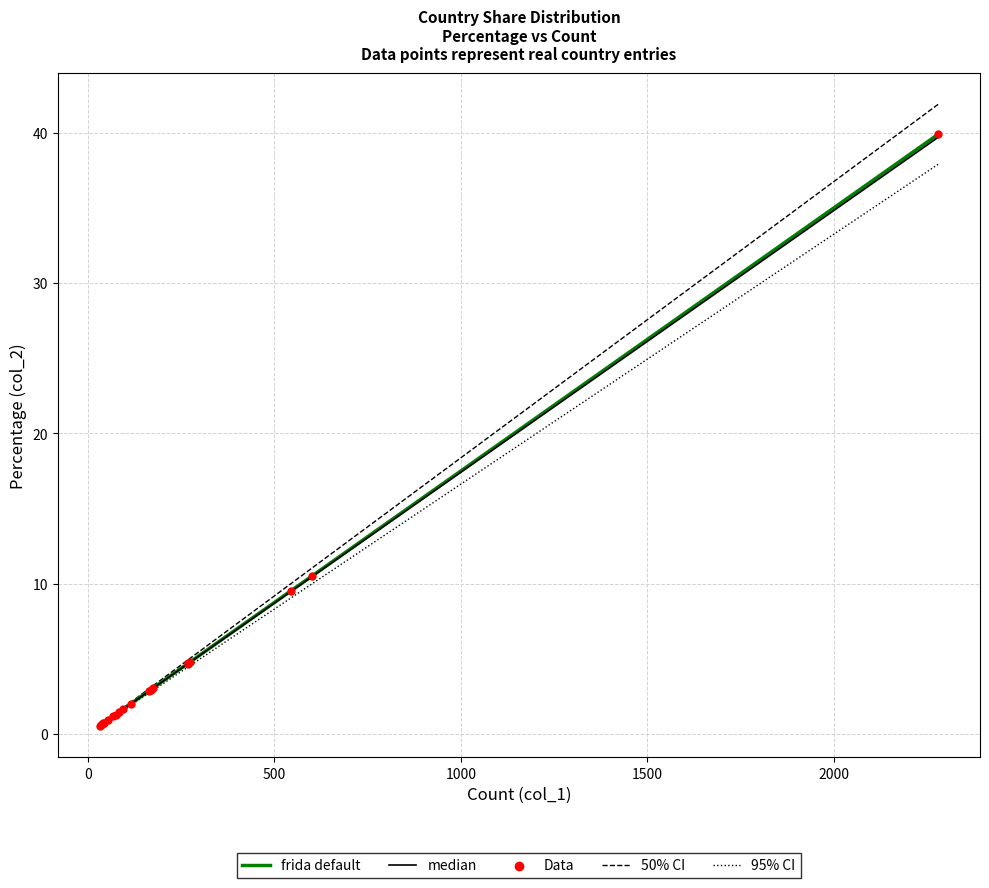

What is the total value across all series at 0?

52.4